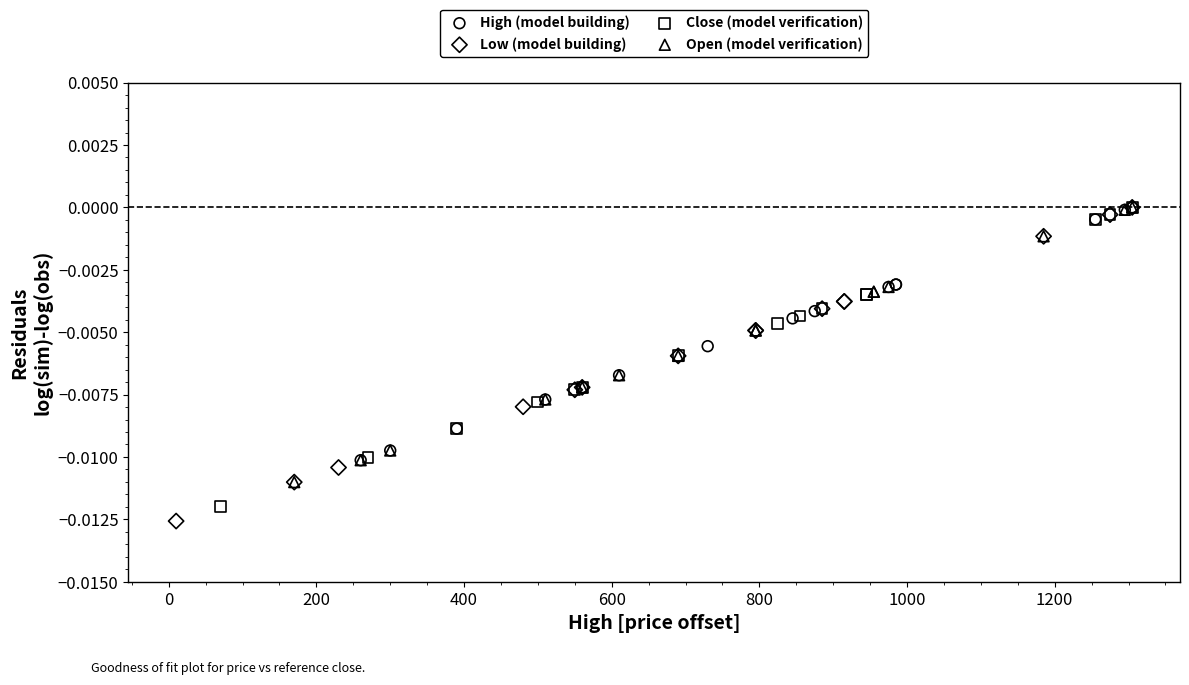

Which series has the largest Y range (max minus min)?

Low (model building)